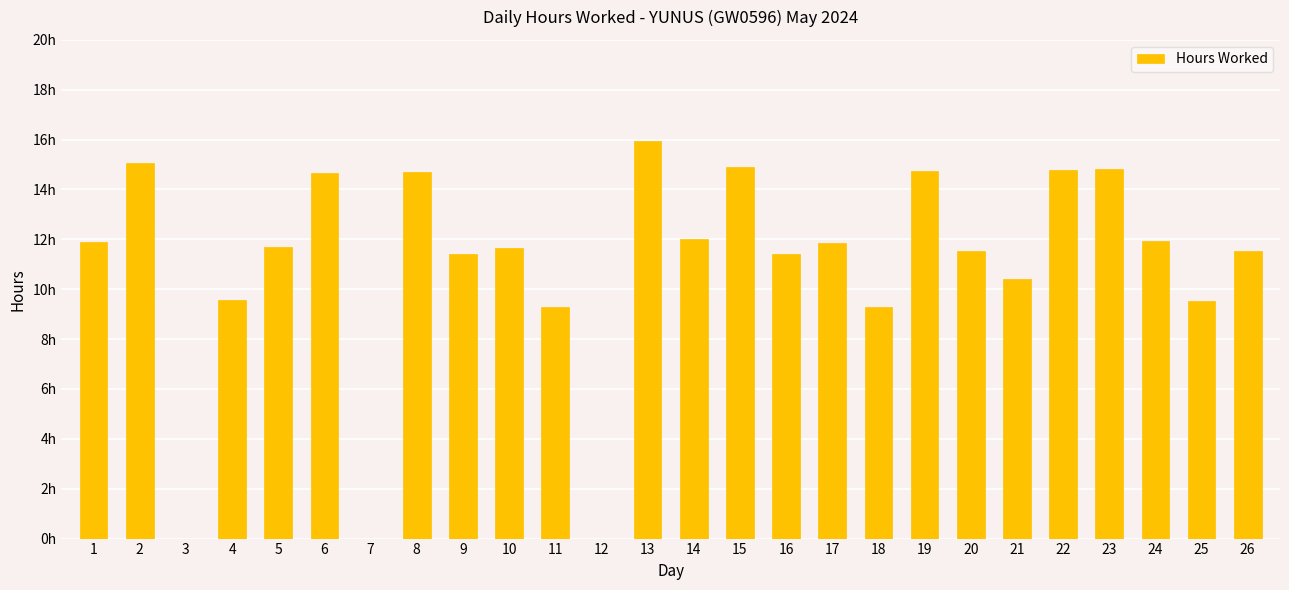

Reading right to left, list all the values displayed in this chart.

26=11.5	25=9.5	24=11.9	23=14.8	22=14.8	21=10.4	20=11.5	19=14.8	18=9.3	17=11.9	16=11.4	15=14.9	14=12.0	13=15.9	12=0.0	11=9.3	10=11.7	9=11.4	8=14.7	7=0.0	6=14.7	5=11.7	4=9.6	3=0.0	2=15.1	1=11.9